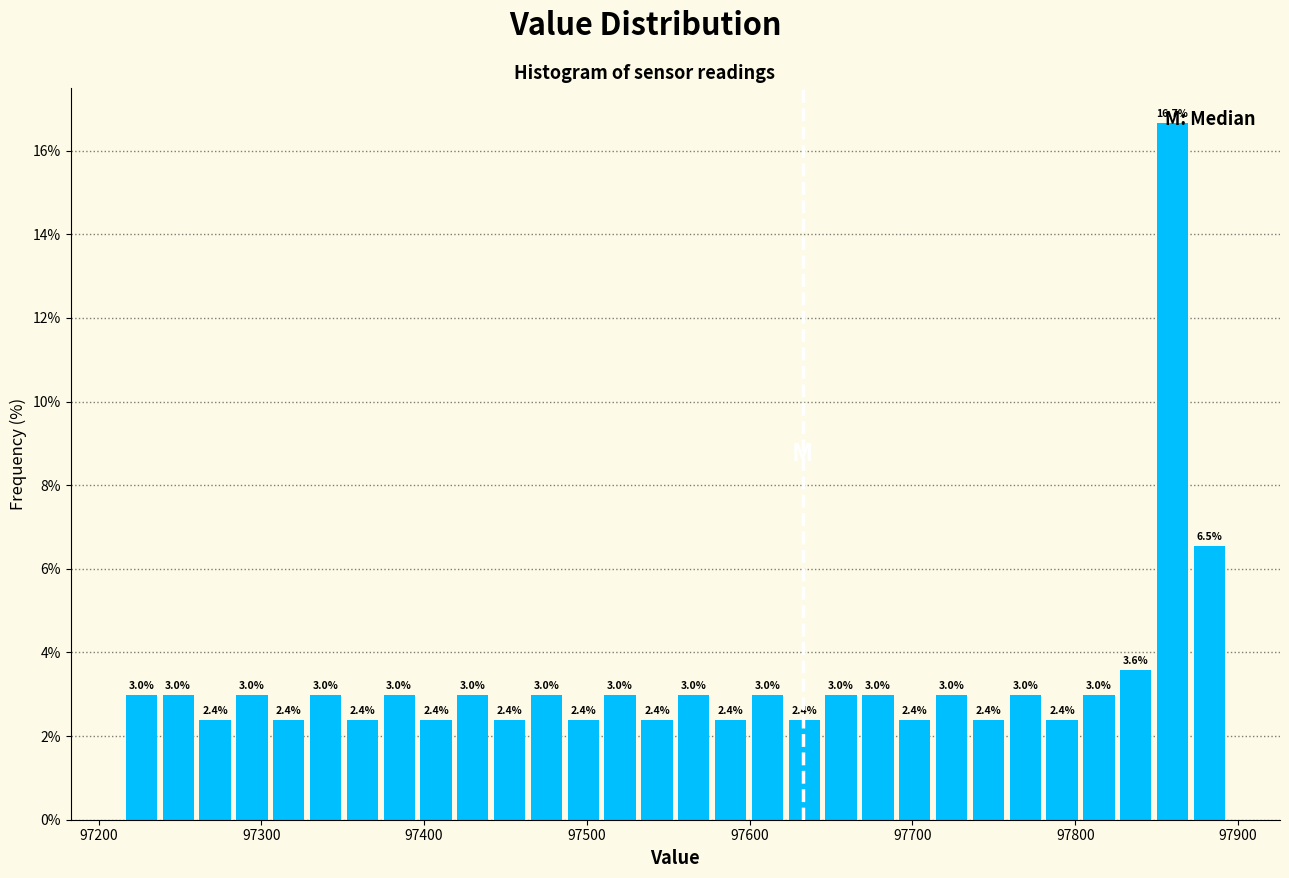

Read against the x-axis, roughly where is the centre of the tallest bar?

97860